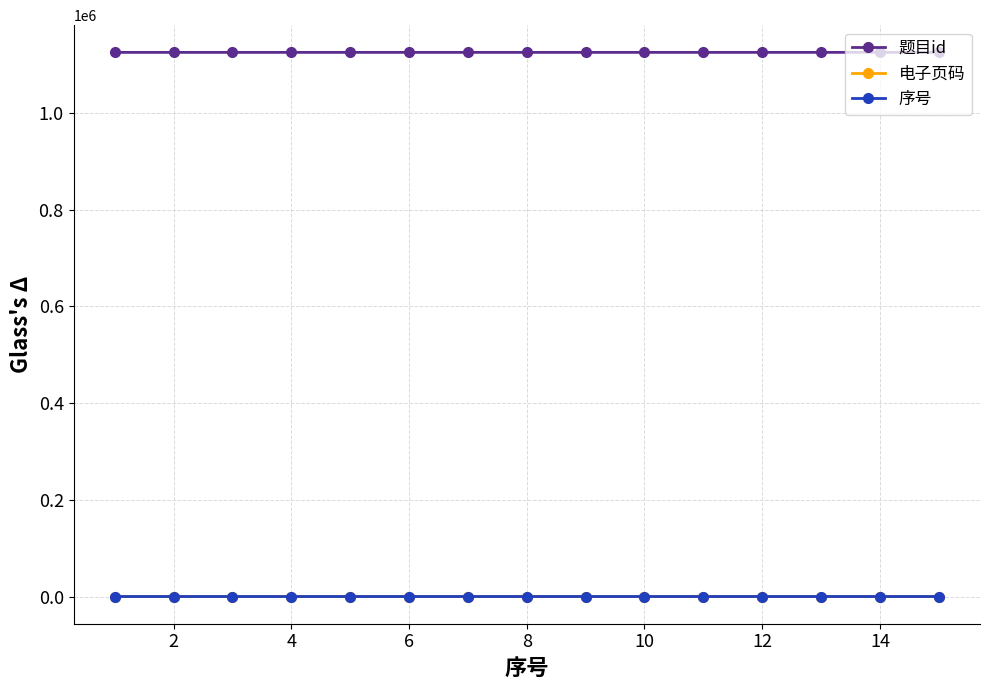

True or false: 题目id and 电子页码 cross at least once.

False